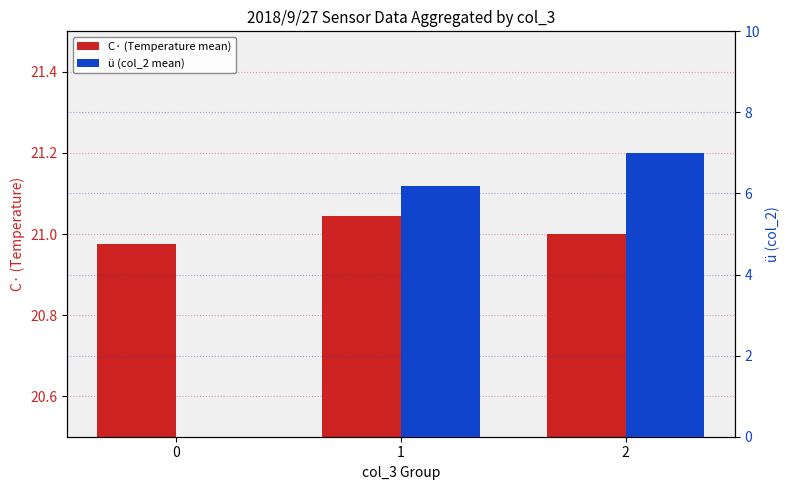

Is it true that ü (col_2 mean) equals 4.8 at 2?

False